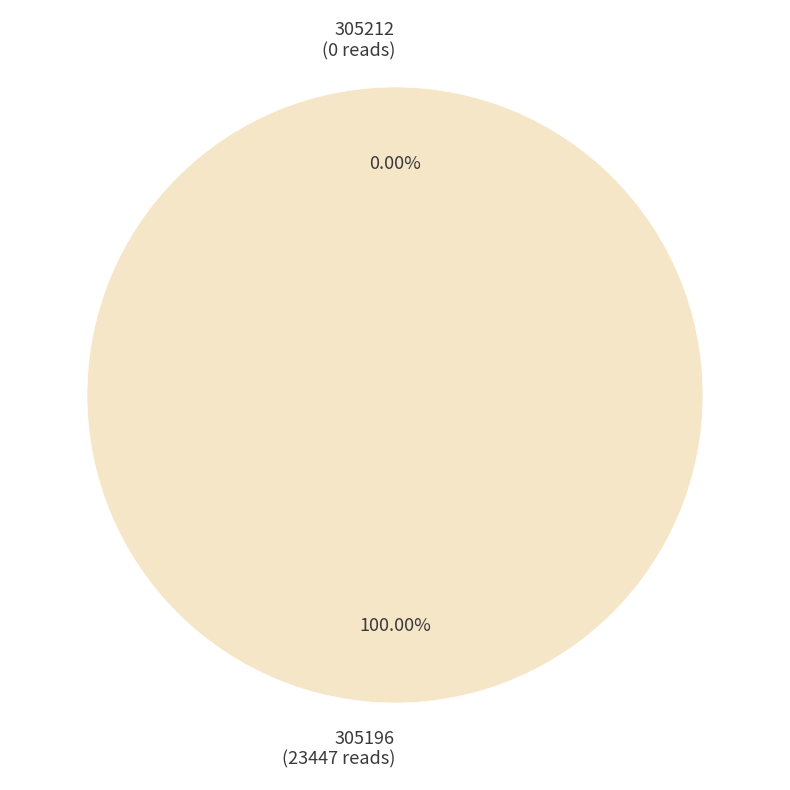

What is the change in value from 305212 to 305196?

+23447